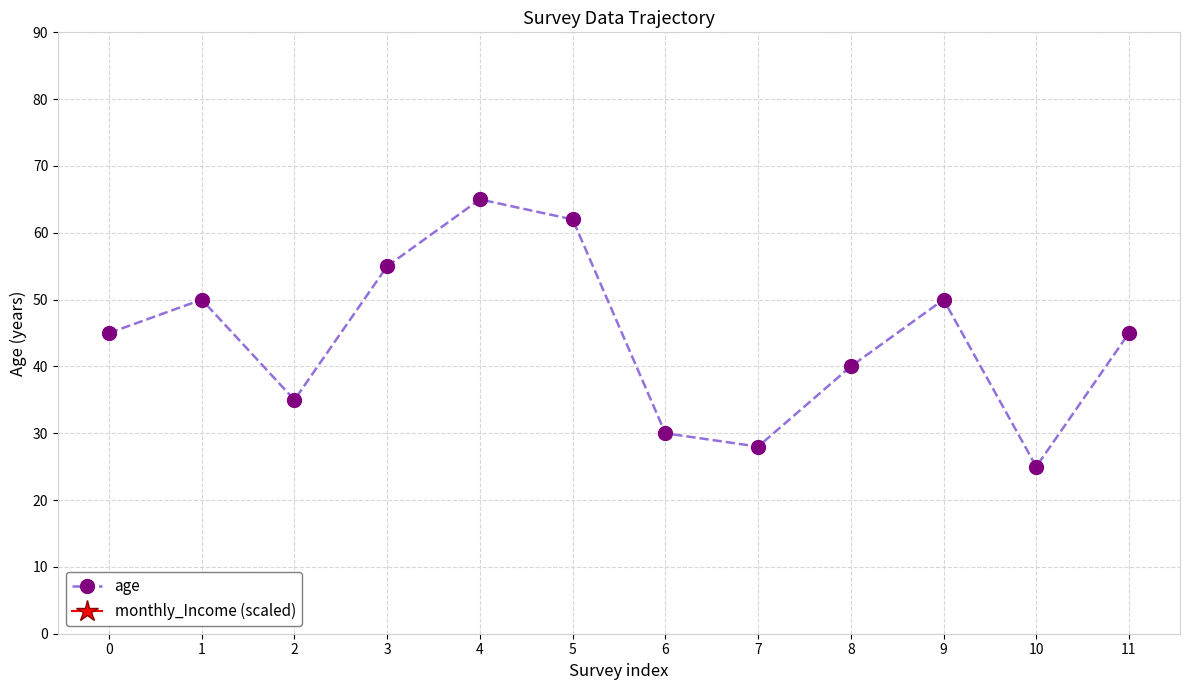

How many lines are shown in the chart?

1